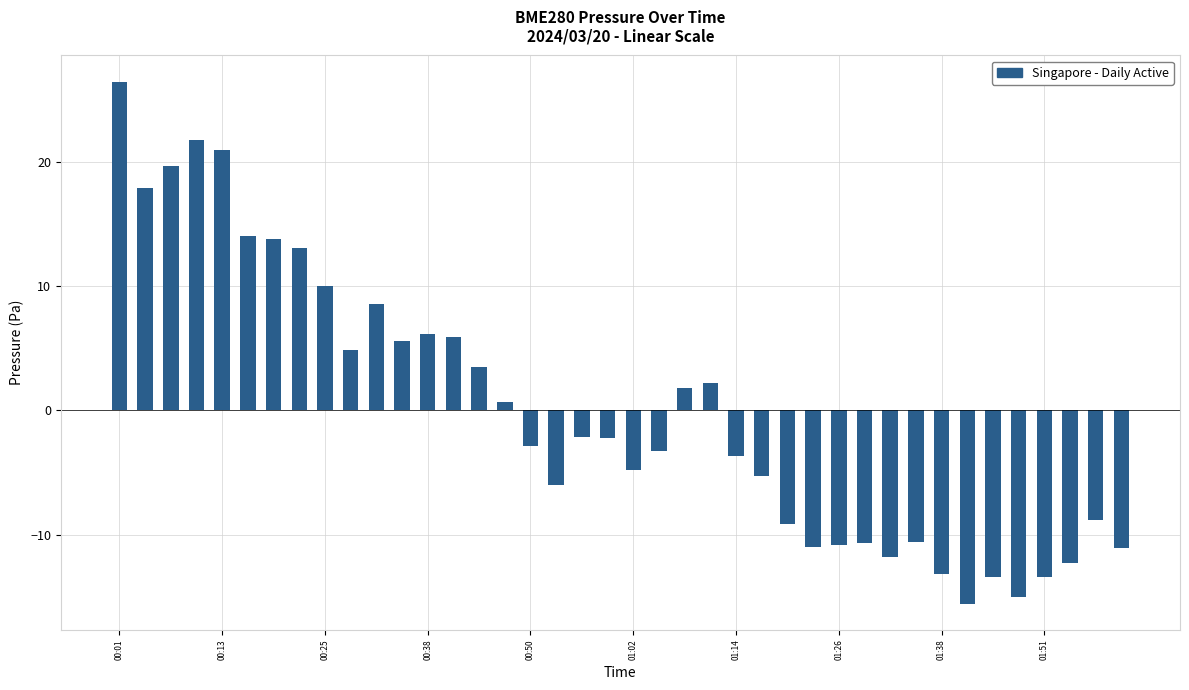

What is the value of the 10th bar from the left?

4.9